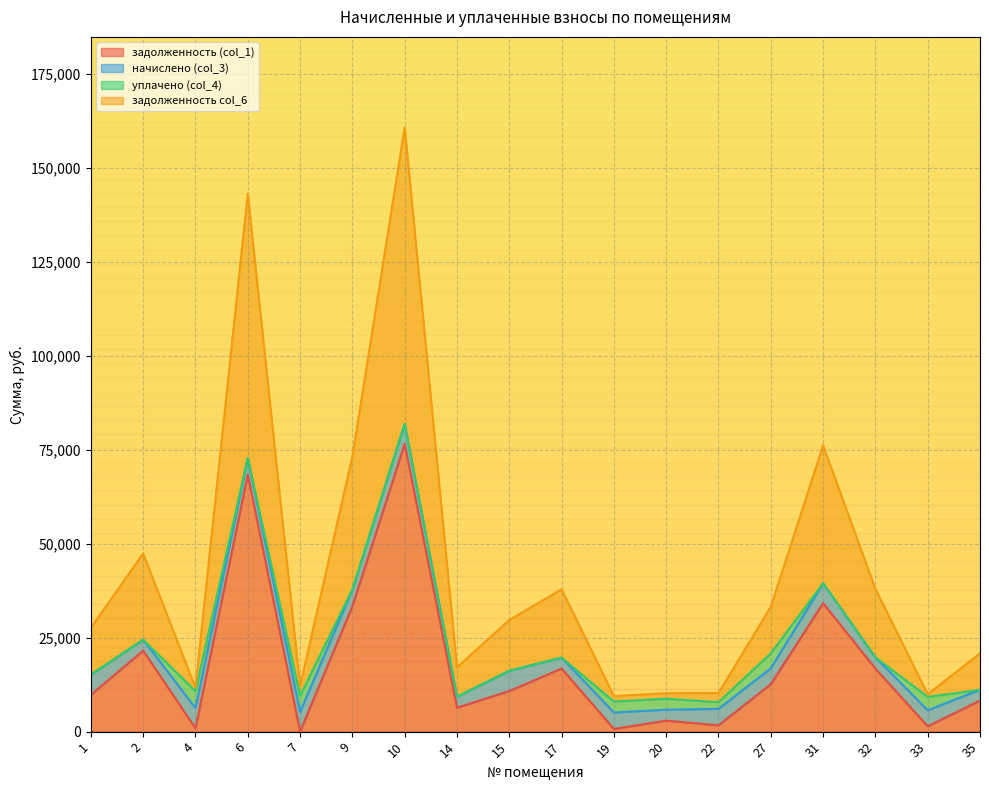

What are all the series names shown in the legend?

задолженность (col_1), начислено (col_3), уплачено (col_4), задолженность col_6